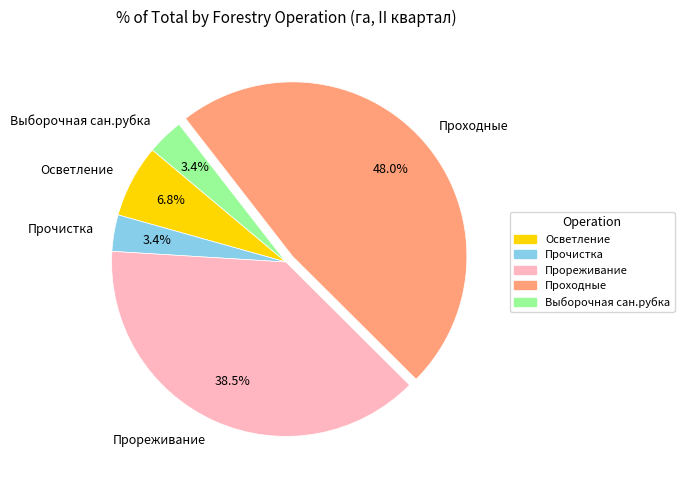

Is Проходные the majority of the pie?

No